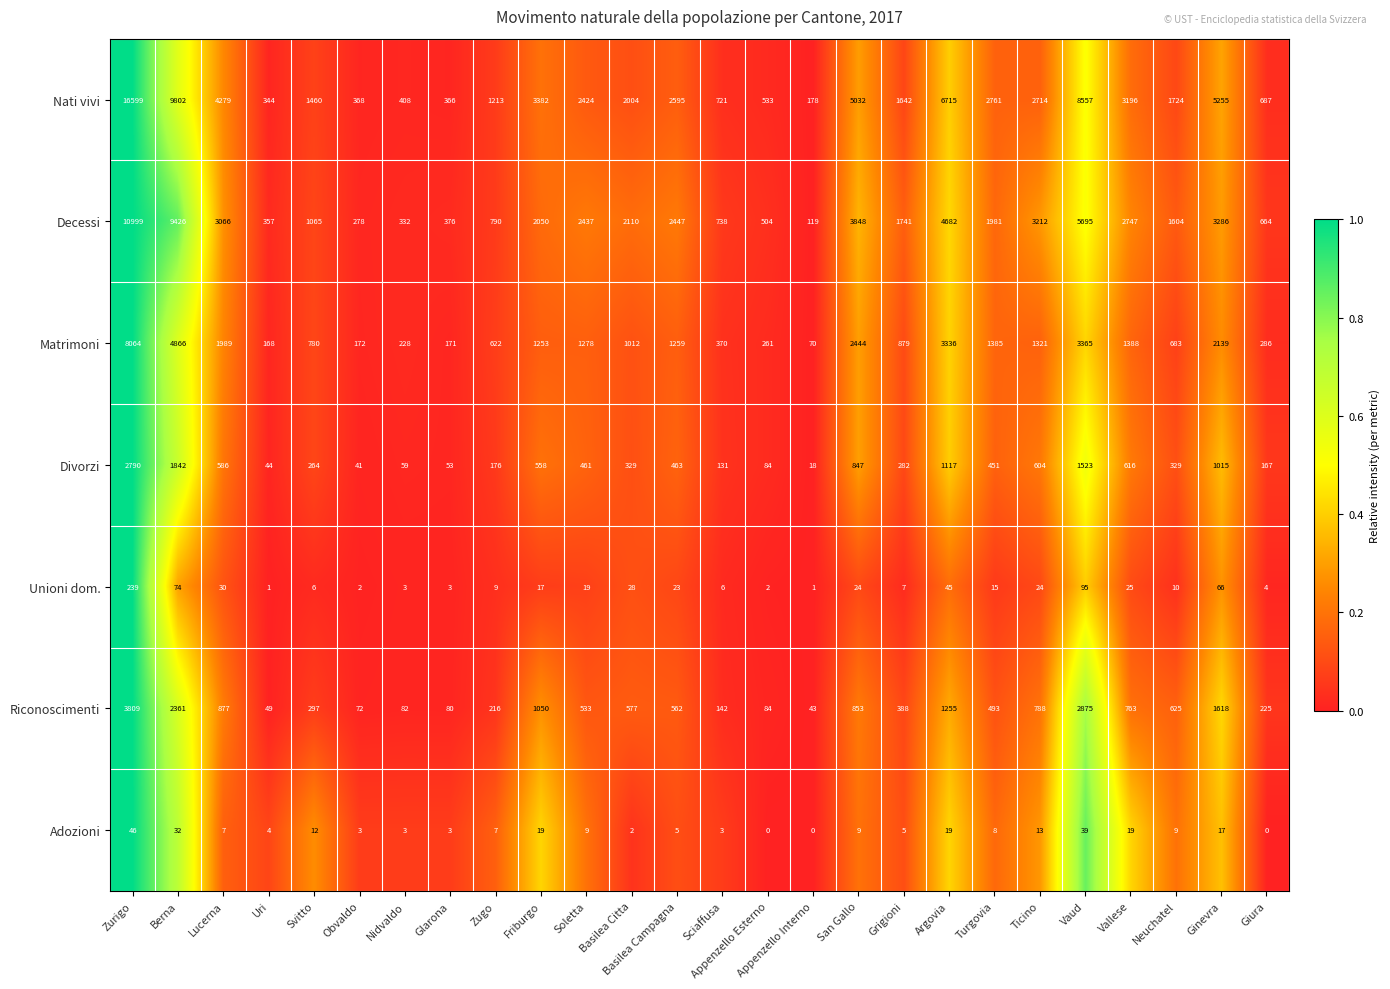

Which series changed the most between Uri and Giura?

Nati vivi